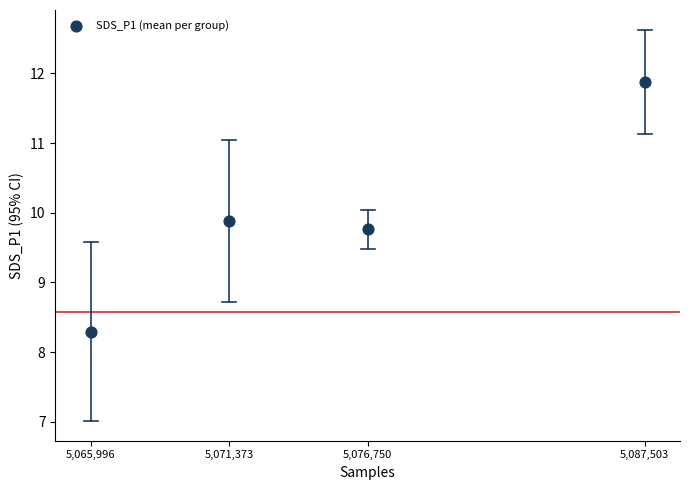

What Y value in the scatter plot is closest to 10?

9.9